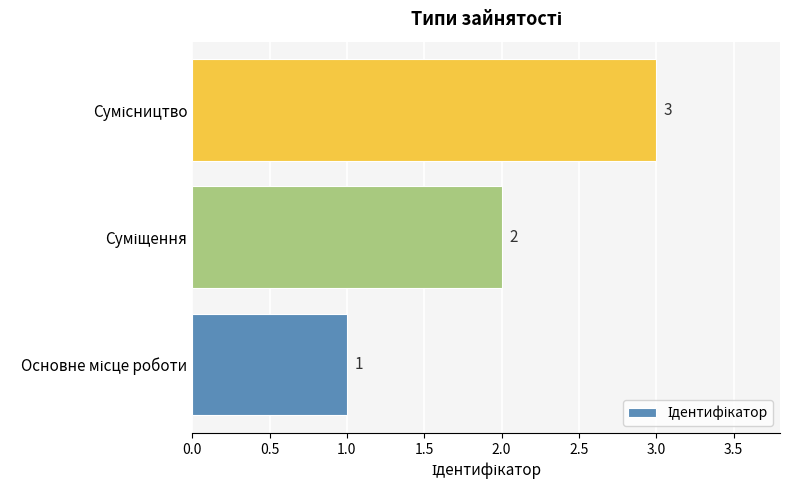

What is the maximum value shown in the chart?

3